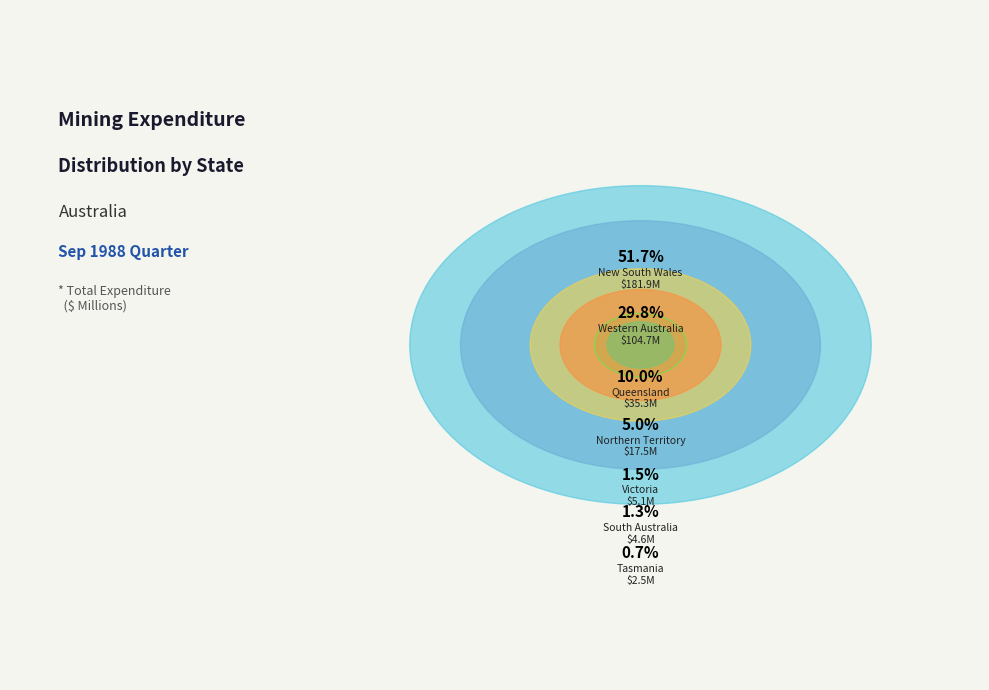

What is the total percentage of Queensland and New South Wales?

61.8%